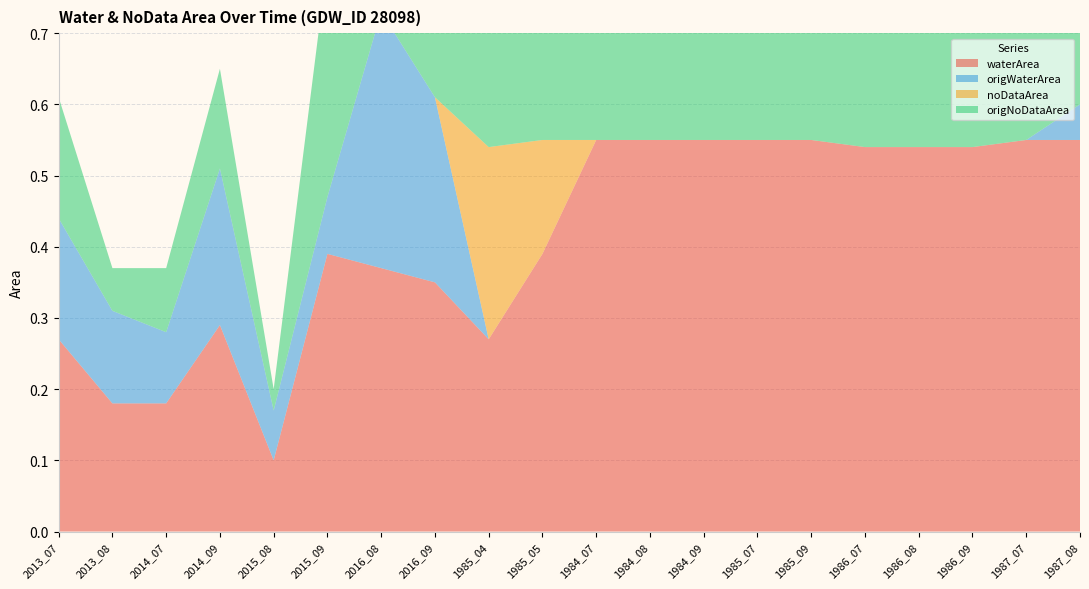

Reading left to right, what are all the values shown in this chart?

waterArea: 0.3	0.2	0.2	0.3	0.1	0.4	0.4	0.3	0.3	0.4	0.6	0.6	0.6	0.6	0.6	0.5	0.5	0.5	0.6	0.6
origWaterArea: 0.2	0.1	0.1	0.2	0.1	0.1	0.4	0.3	0.0	0.0	0.0	0.0	0.0	0.0	0.0	0.0	0.0	0.0	0.0	0.1
noDataArea: 0.0	0.0	0.0	0.0	0.0	0.0	0.0	0.0	0.3	0.2	0.0	0.0	0.0	0.0	0.0	0.0	0.0	0.0	0.0	0.0
origNoDataArea: 0.2	0.1	0.1	0.1	0.0	0.3	0.0	0.1	0.6	0.6	0.6	0.6	0.6	0.6	0.6	0.6	0.6	0.6	0.6	0.5